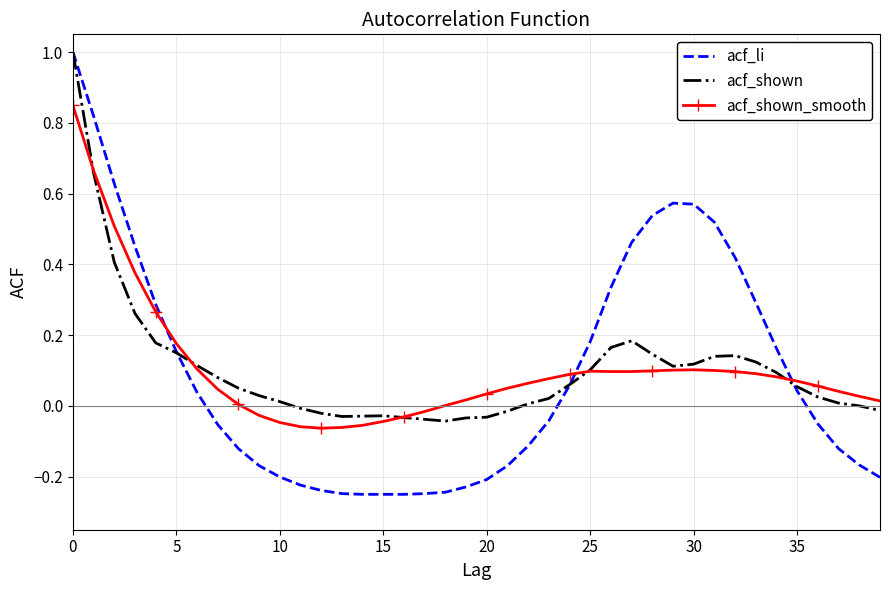

Which series has the largest range (max minus min)?

acf_li